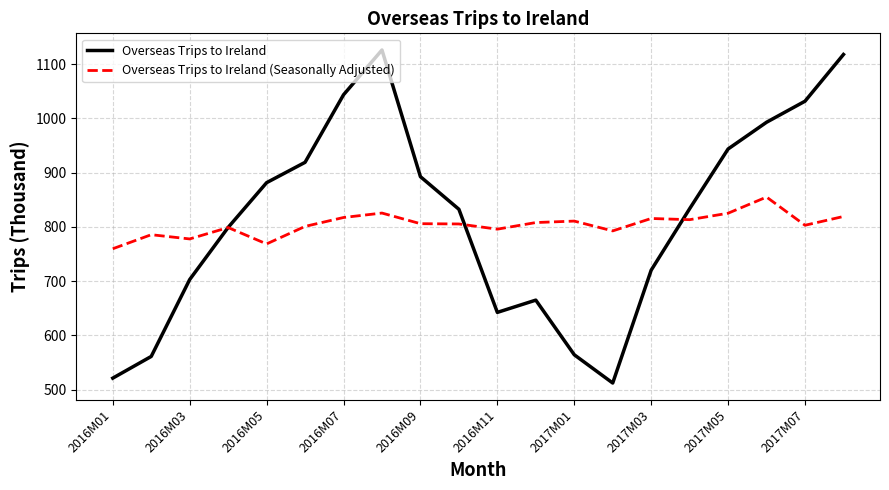

At how many categories does at least one series exceed 1056?

2